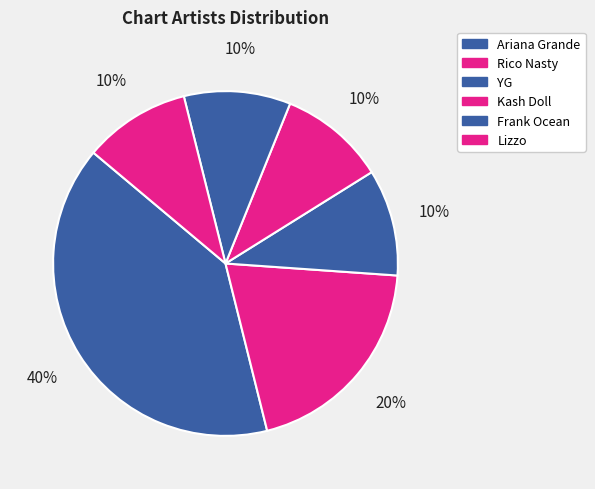

Rank the categories by value from highest to lowest.

Ariana Grande, Rico Nasty, YG, Kash Doll, Frank Ocean, Lizzo